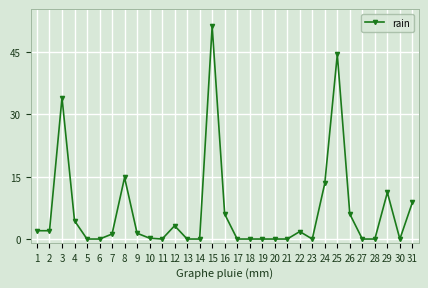

What is the change in value from 25 to 30?

-44.4